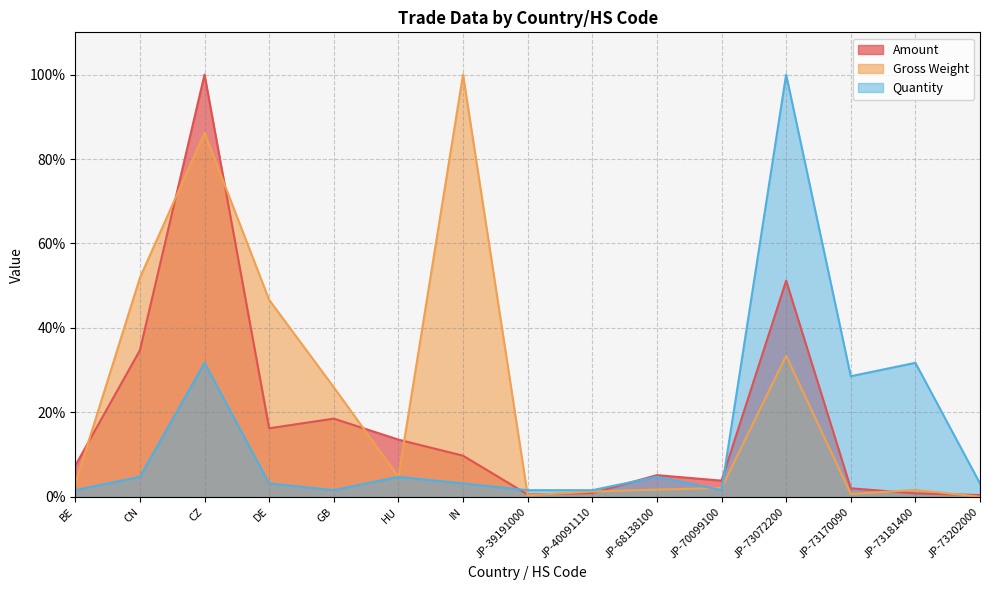

List the labels in order of Gross Weight value, largest first.

IN, CZ, CN, DE, JP-73072200, GB, HU, BE, JP-70099100, JP-68138100, JP-73181400, JP-40091110, JP-73170090, JP-39191000, JP-73202000